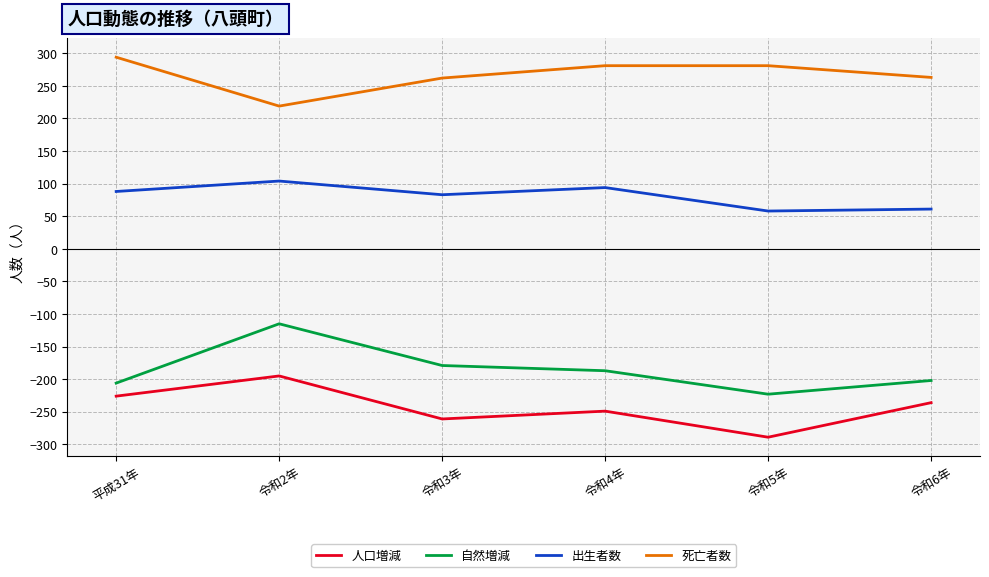

What is the spread (max minus min) of values at 令和5年?

570